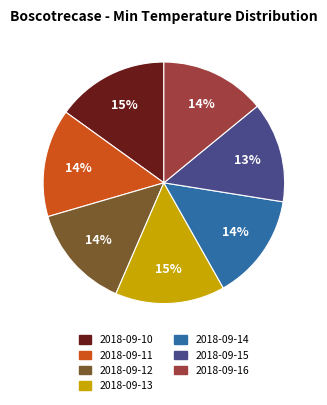

Do 2018-09-15 and 2018-09-13 together represent more than half of the pie?

No